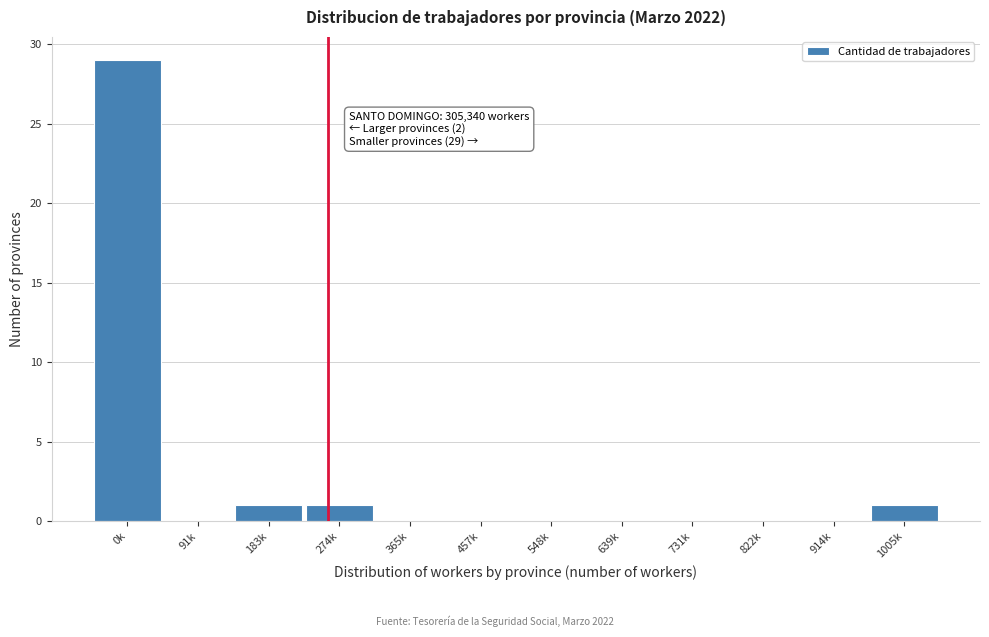

Reading right to left, list all the values displayed in this chart.

1005k=1	914k=0	822k=0	731k=0	639k=0	548k=0	457k=0	365k=0	274k=1	183k=1	91k=0	0k=29